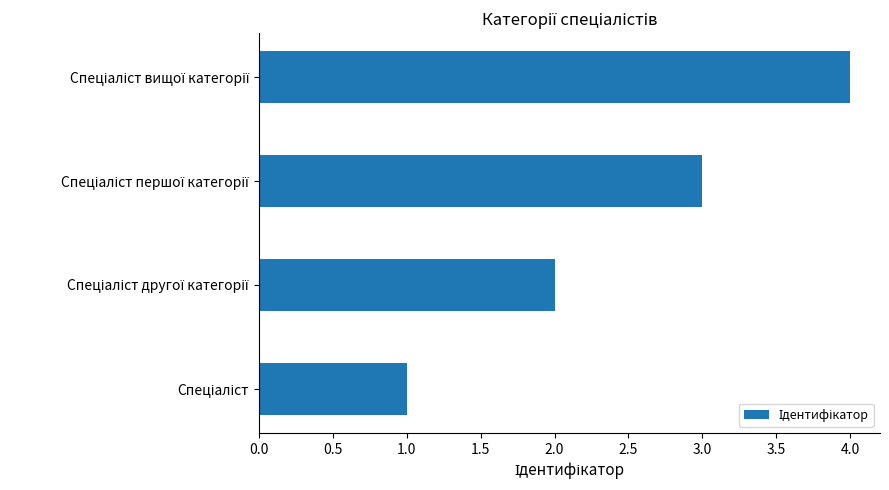

What is the minimum value shown in the chart?

1